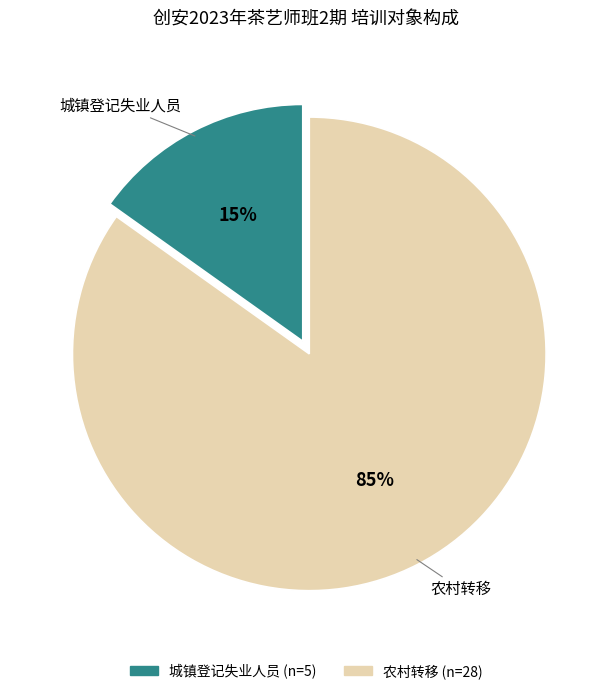

Which category has the biggest portion of the pie?

农村转移